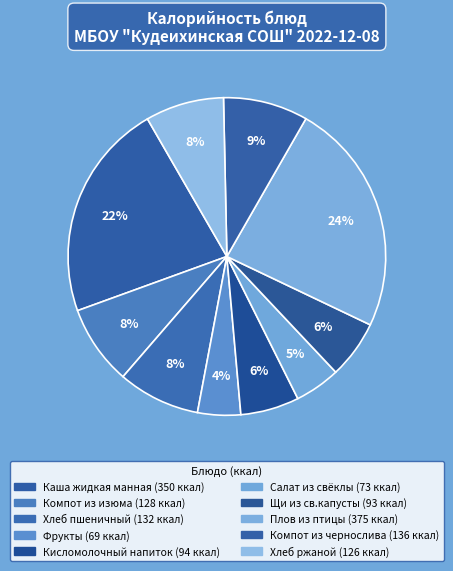

Does Компот из чернослива account for over 50% of the chart?

No